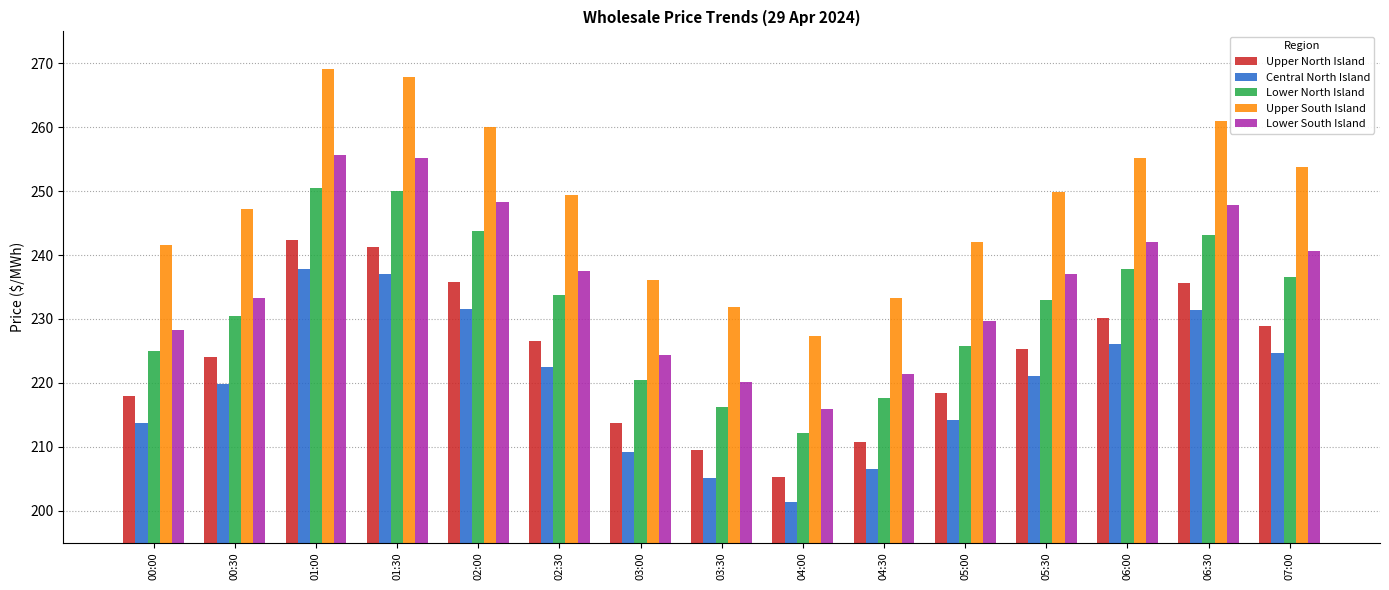

Which series has the largest total across all categories?

Upper South Island